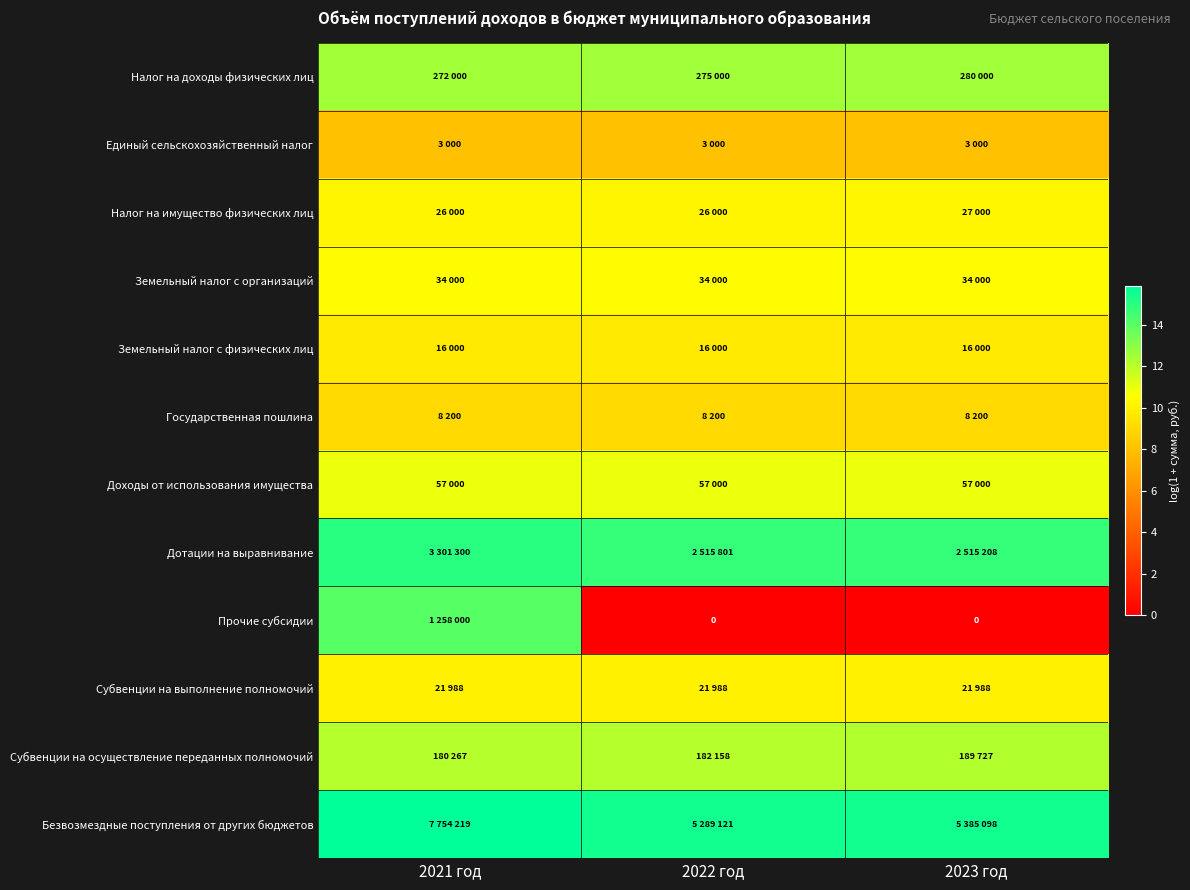

At which category does the chart reach its minimum across all series?

2022 год